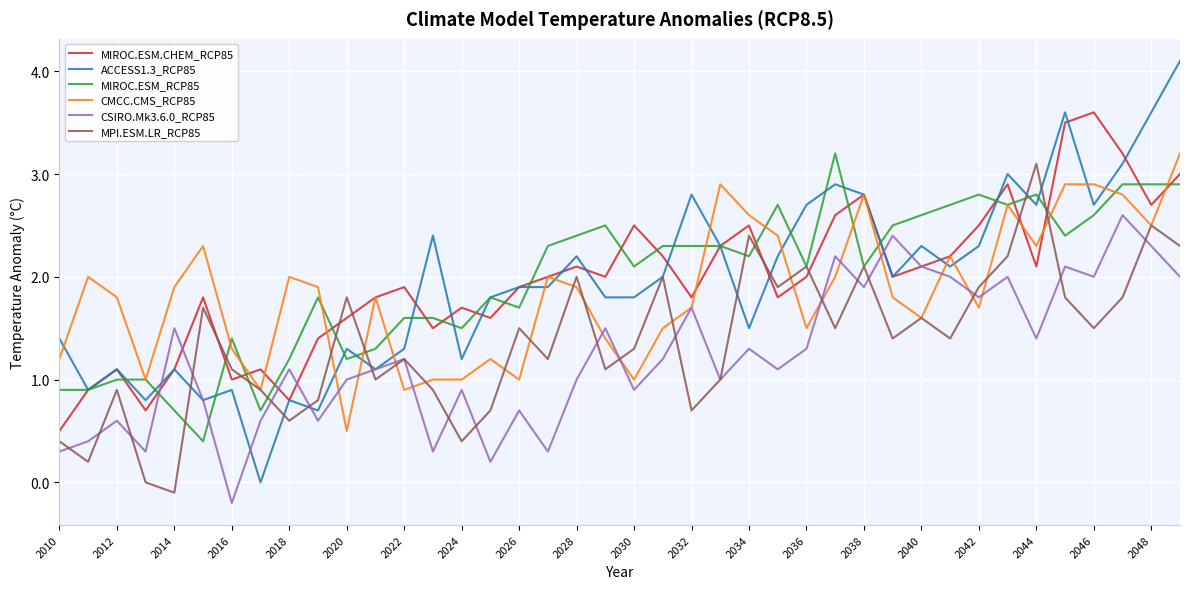

Which series has the widest spread of values?

ACCESS1.3_RCP85